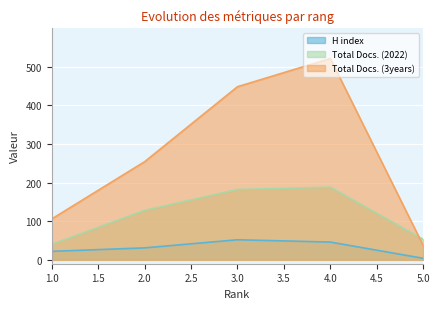

How many values in the H index series exceed 31?

2